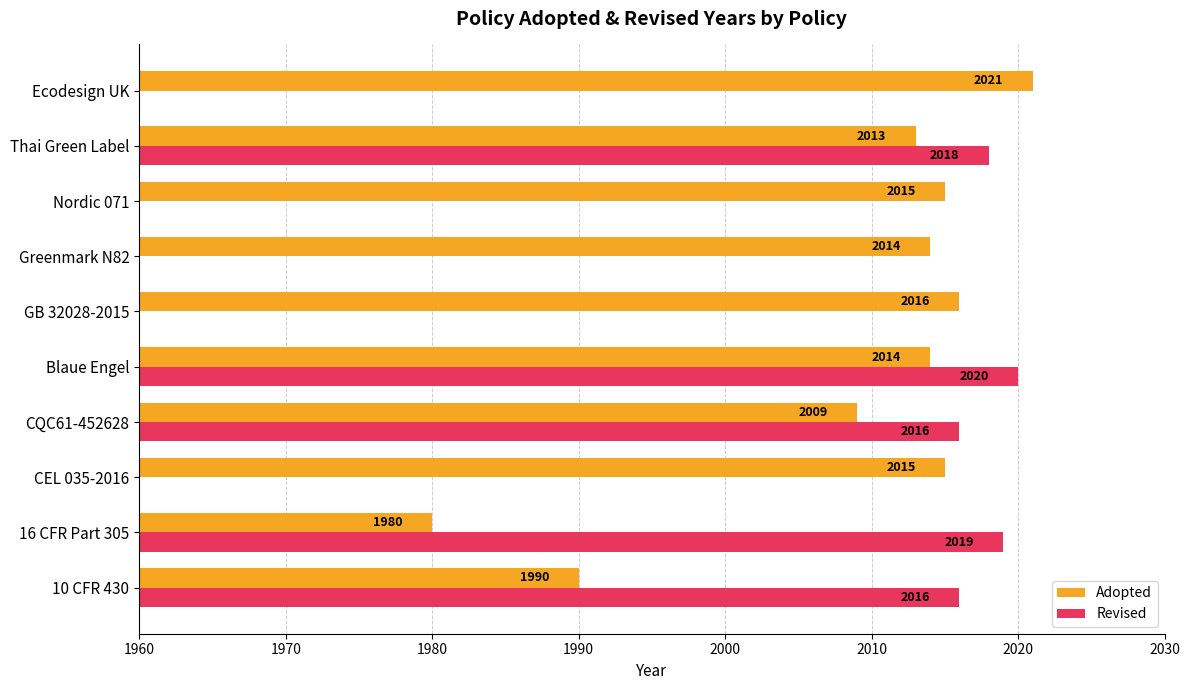

What is the smallest value displayed?

1980